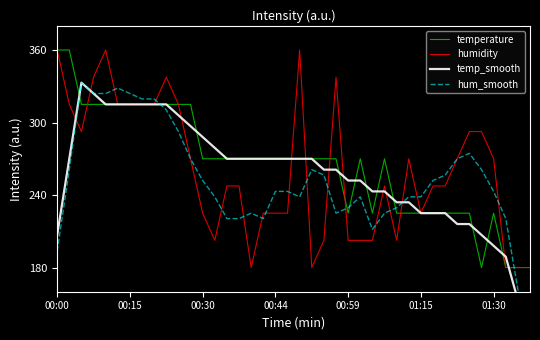

Read the temp_smooth value at 28.

234.0